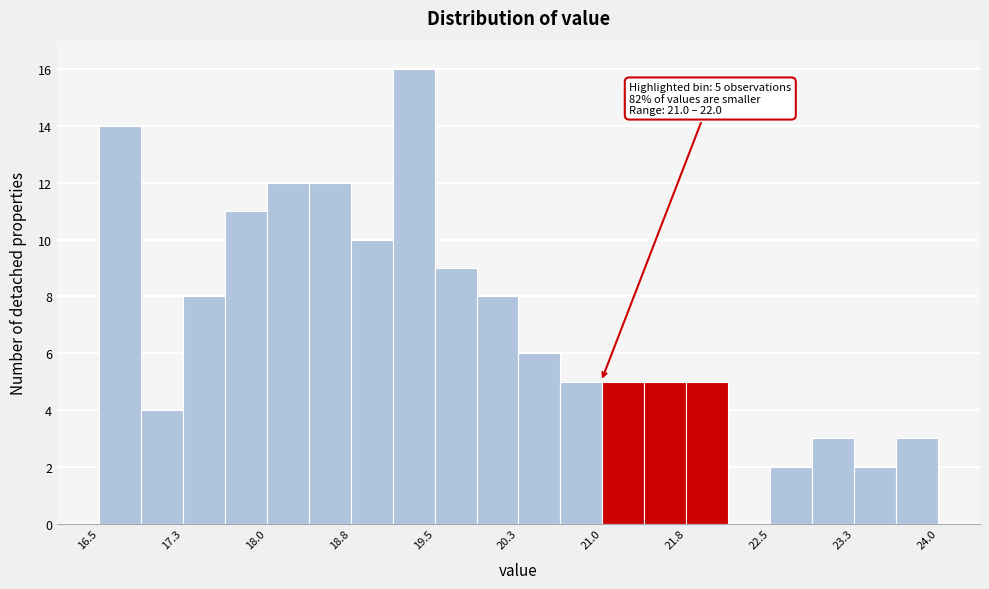

Read against the x-axis, roughly where is the centre of the tallest bar?

19.3